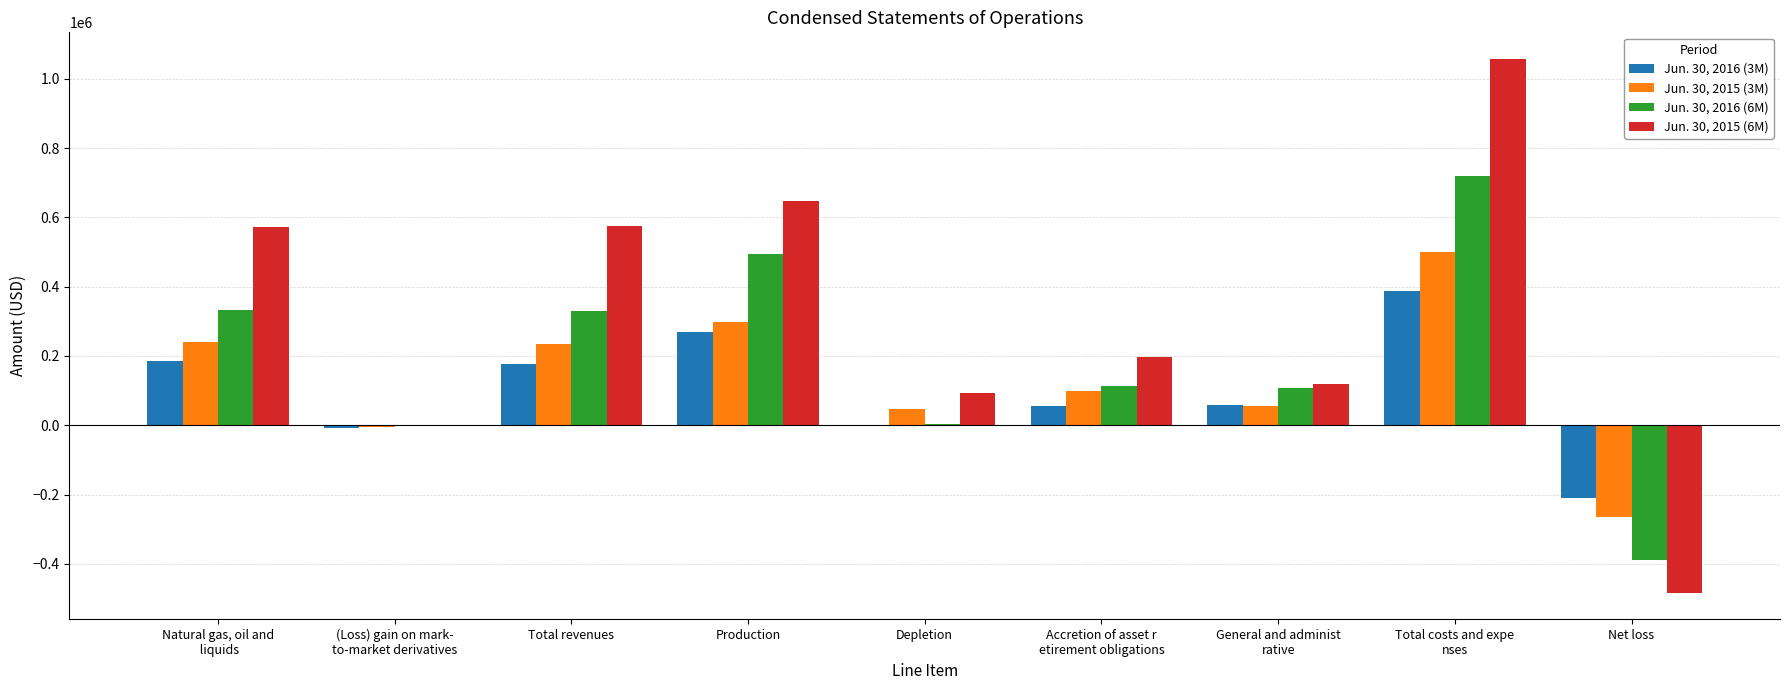

Which series has the largest total across all categories?

Jun. 30, 2015 (6M)